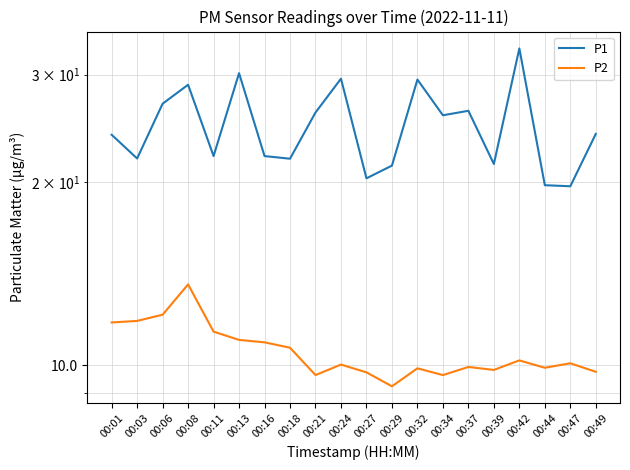

What are all the series names shown in the legend?

P1, P2